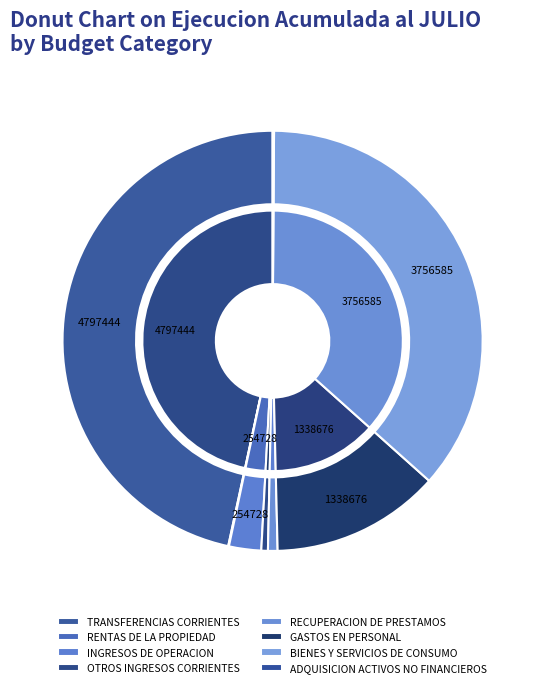

To the nearest percent, what percentage of the pie is TRANSFERENCIAS CORRIENTES?

47%